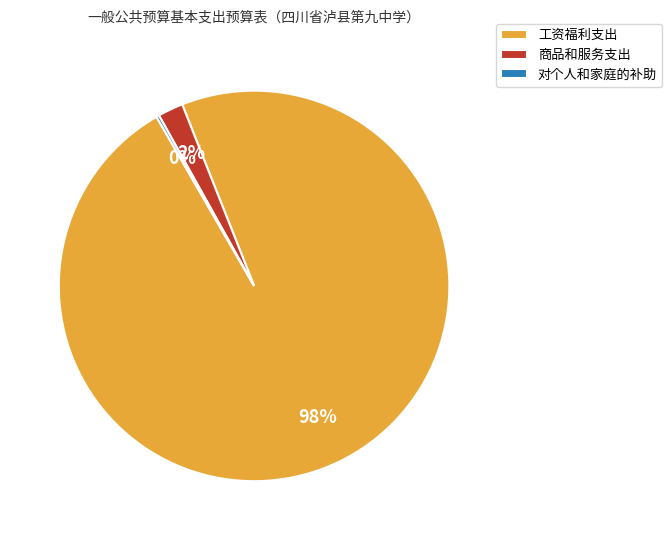

Is 商品和服务支出 the majority of the pie?

No